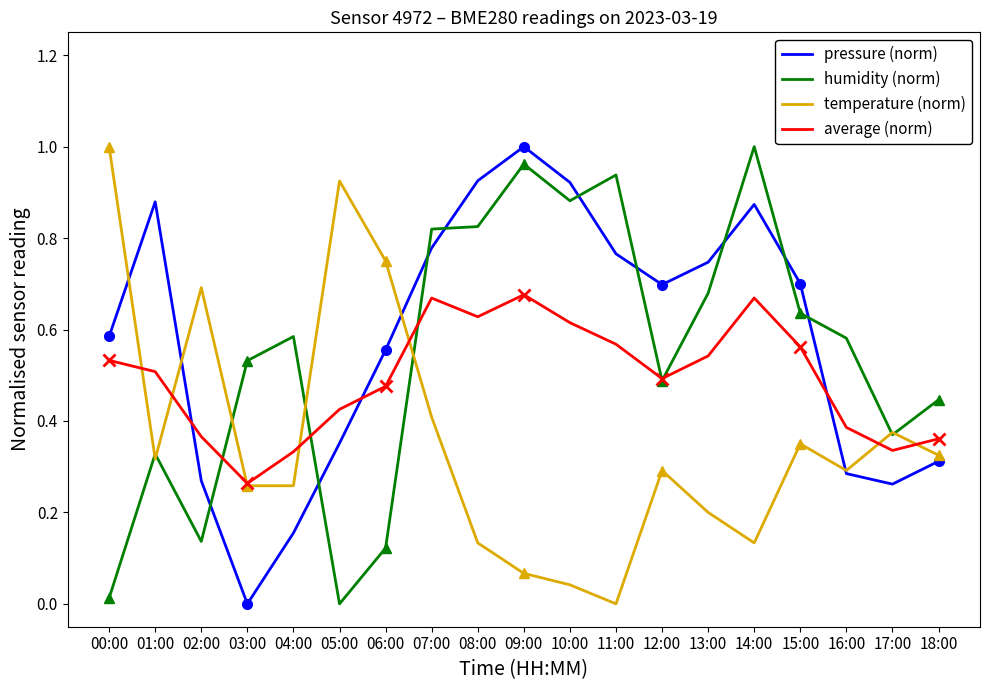

What is the difference between the humidity (norm) values at 18:00 and 00:00?

0.4